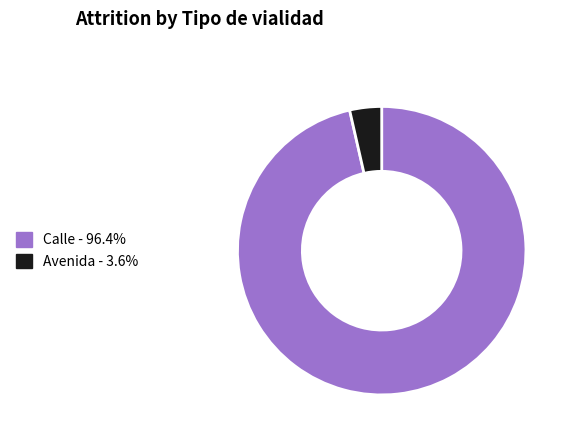

Rank the categories by value from highest to lowest.

Calle, Avenida